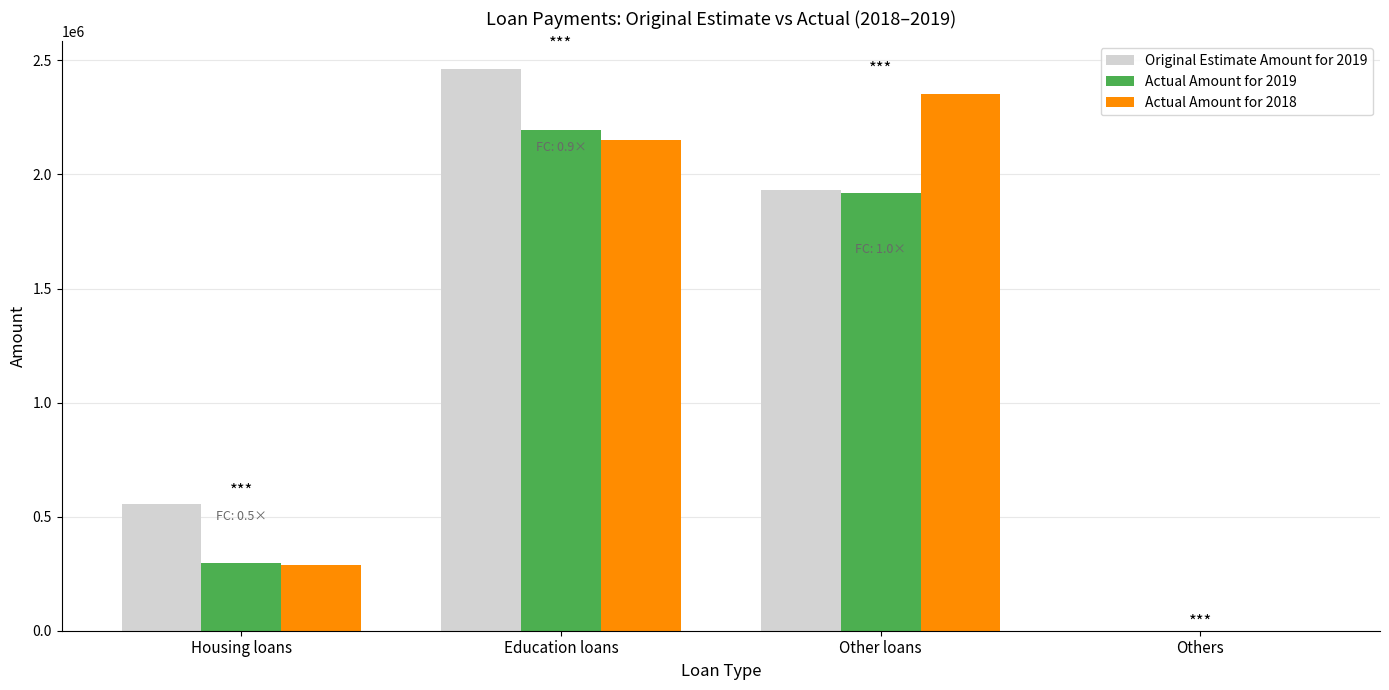

What is the sum of the Actual Amount for 2019 values at Others and Education loans?

2194076